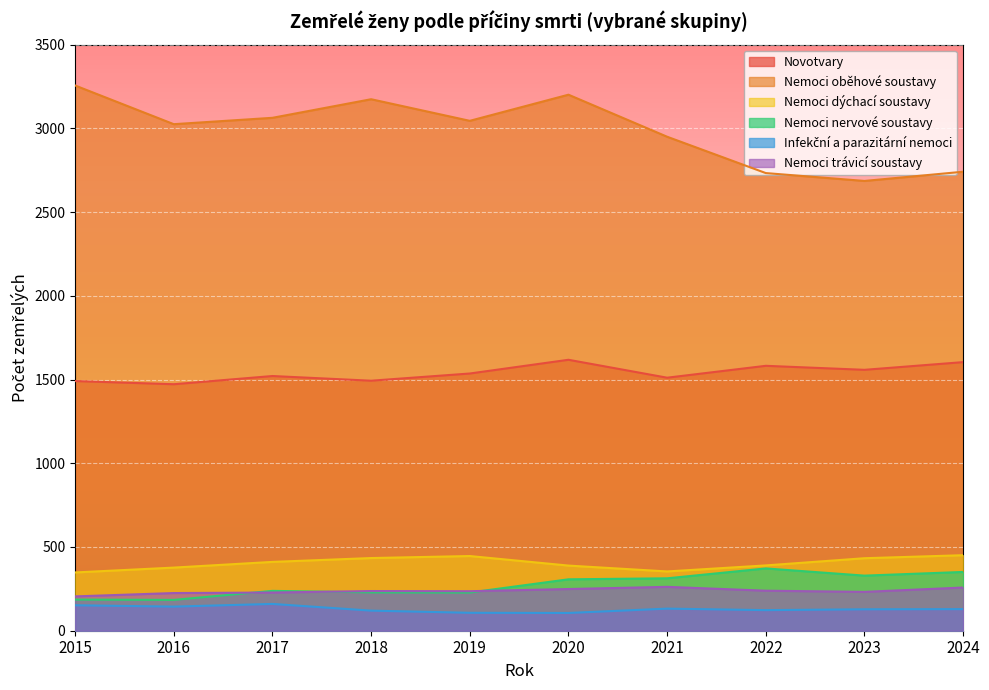

The value of Nemoci dýchací soustavy at 2024 is 451. True or false?

True